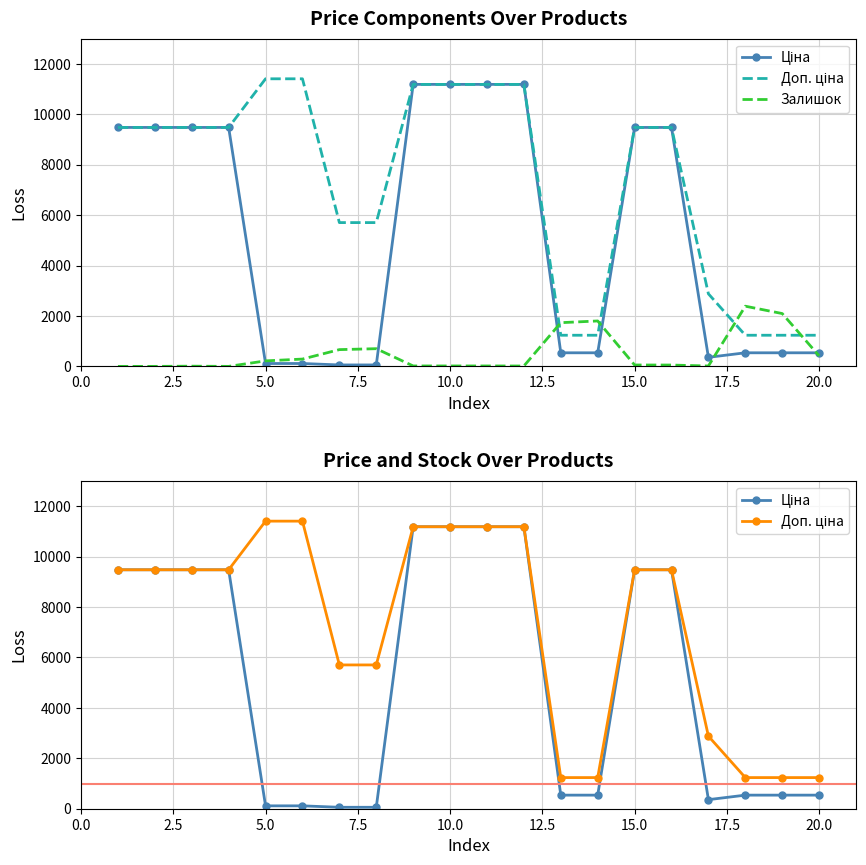

Rank the series by their average value, from lowest to highest.

Залишок, Ціна, Доп. ціна